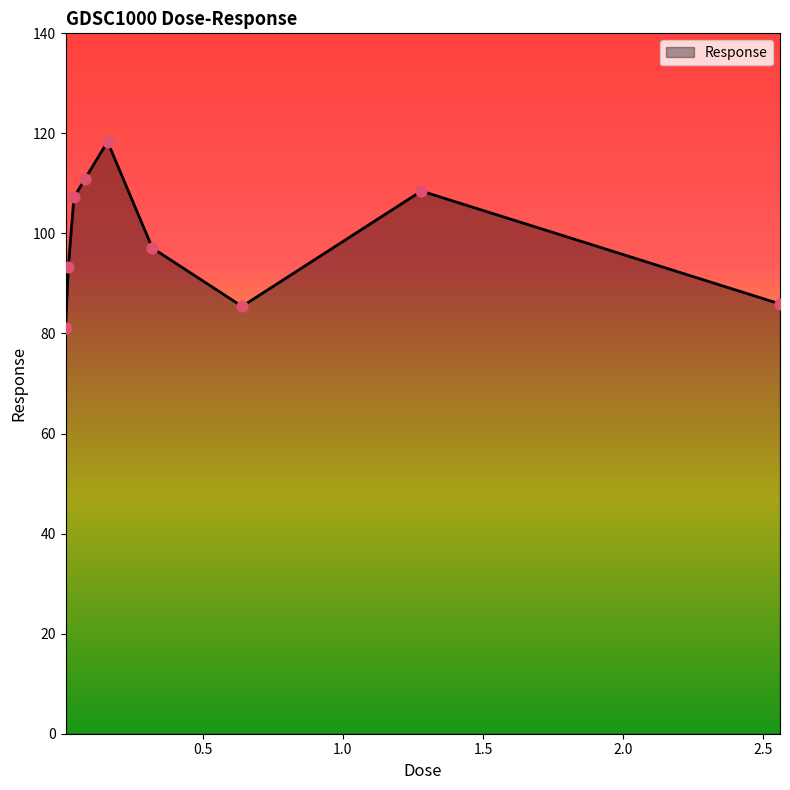

What is the difference between the maximum and minimum values?

37.3